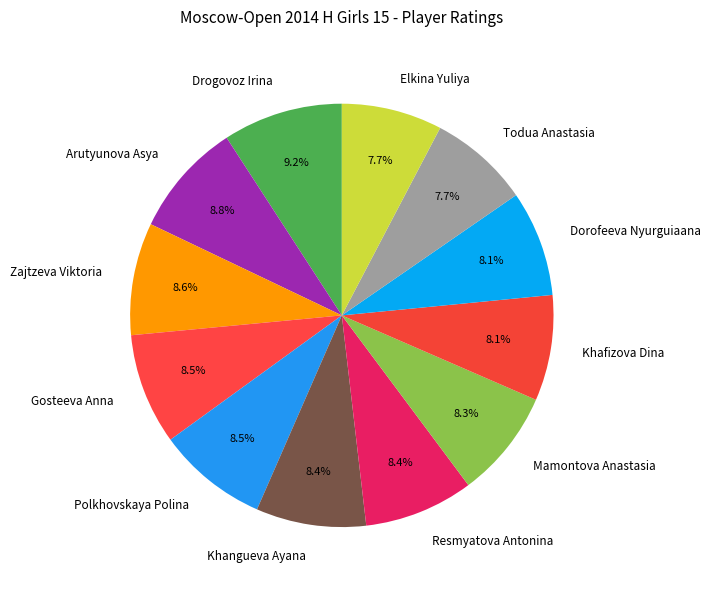

Is there any slice that represents more than half of the pie?

No